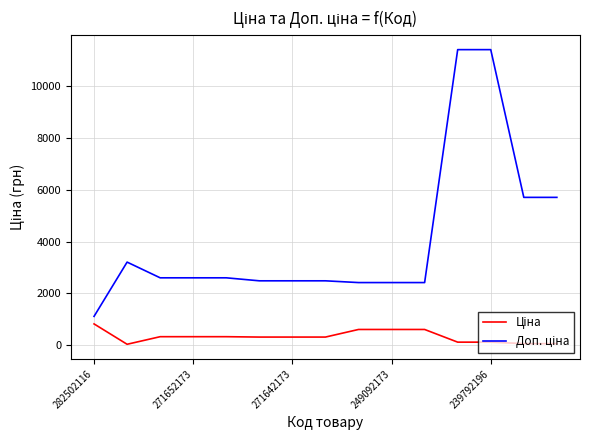

True or false: Ціна and Доп. ціна intersect in this chart.

False